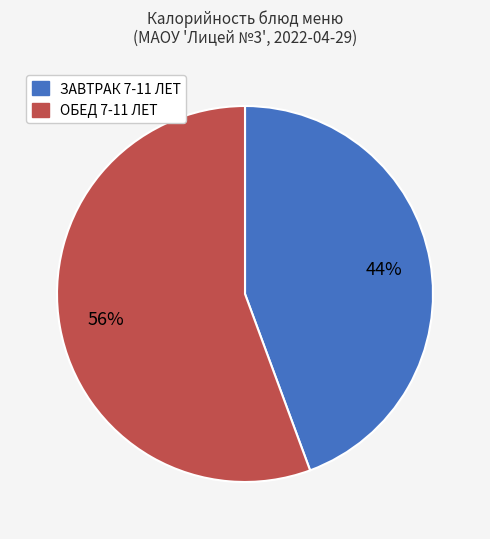

Is there a majority slice in this chart?

Yes